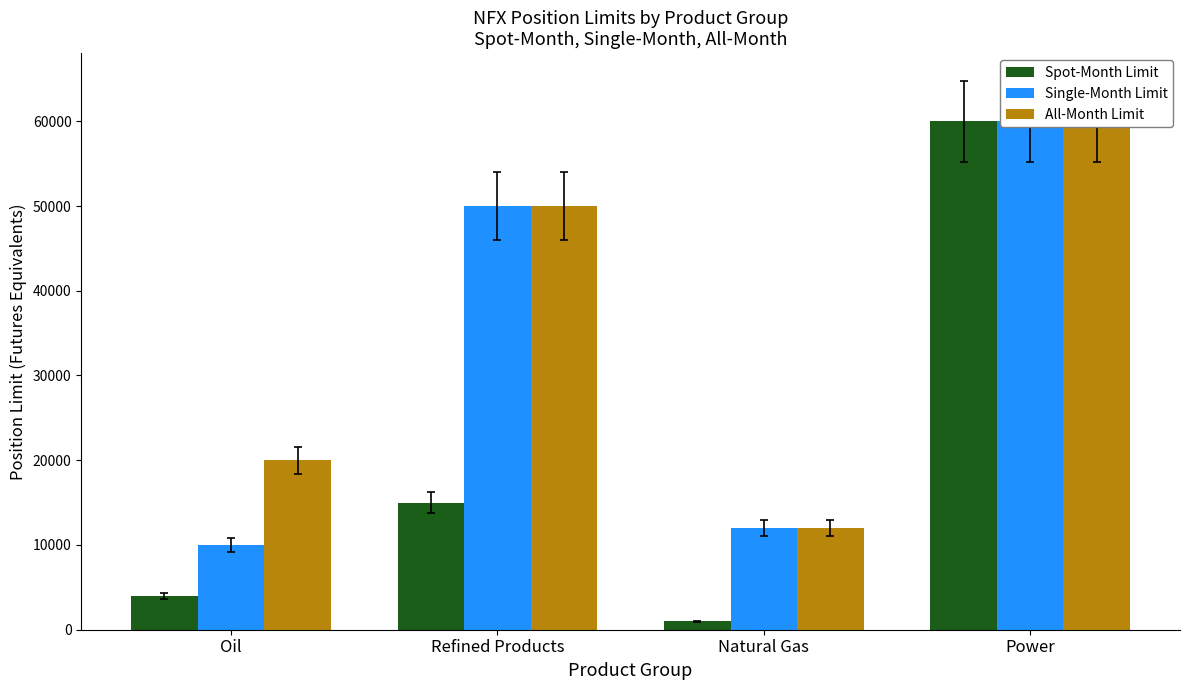

Rank the categories by All-Month Limit value from lowest to highest.

Natural Gas, Oil, Refined Products, Power